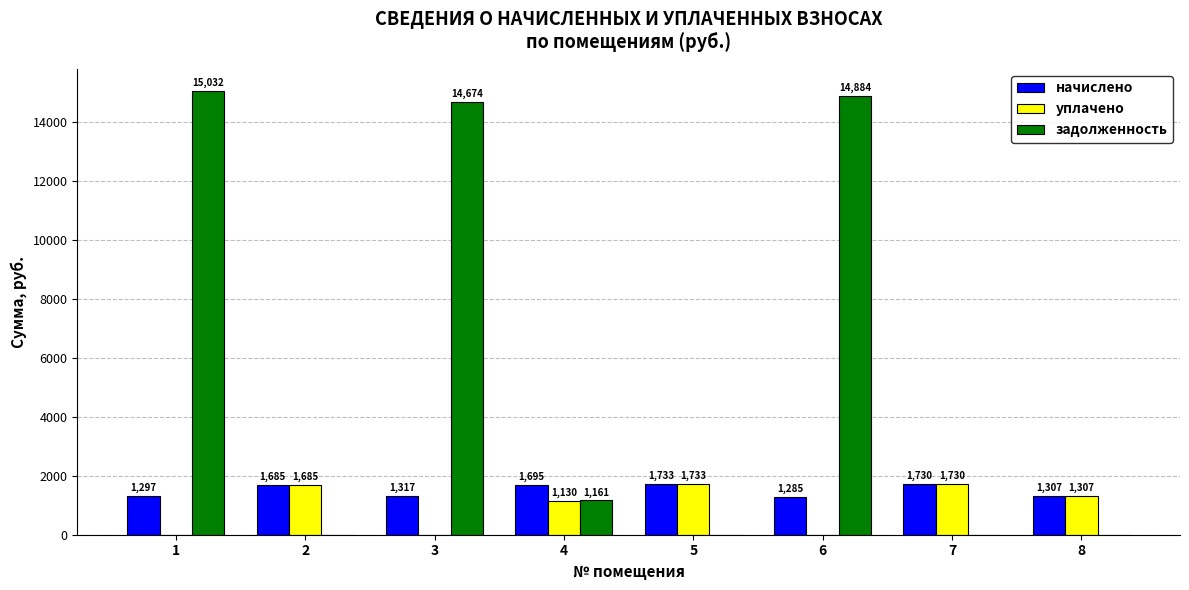

The начислено series shows 1685.4 at 2. True or false?

True